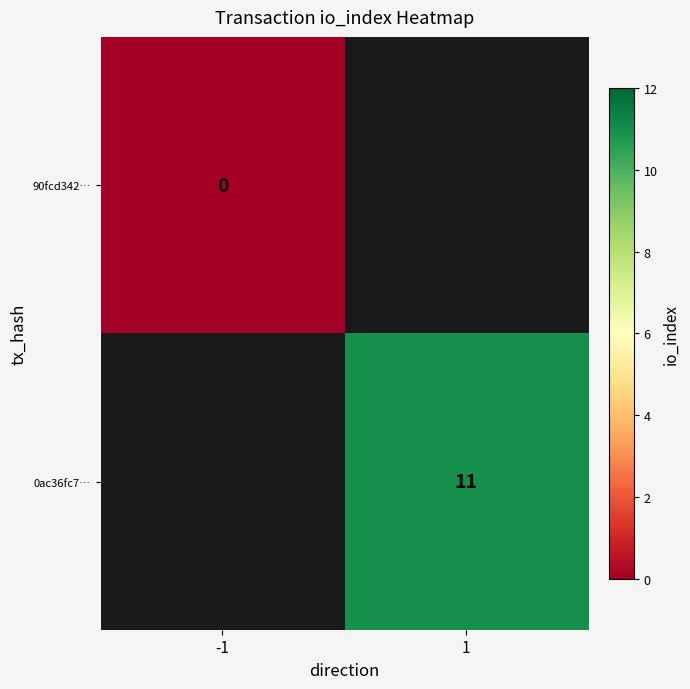

True or false: 0ac36fc7… has a value of 11 at 1.

True